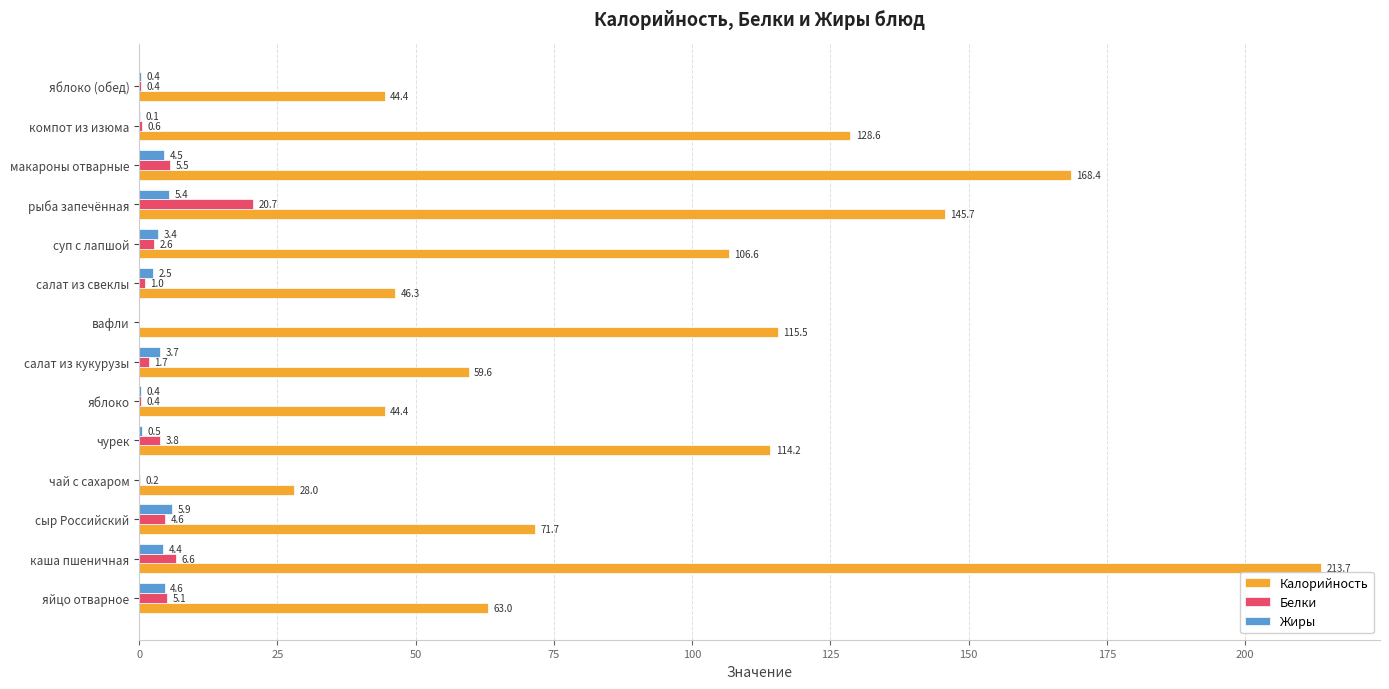

Which series changed the most between компот из изюма and яблоко (обед)?

Калорийность